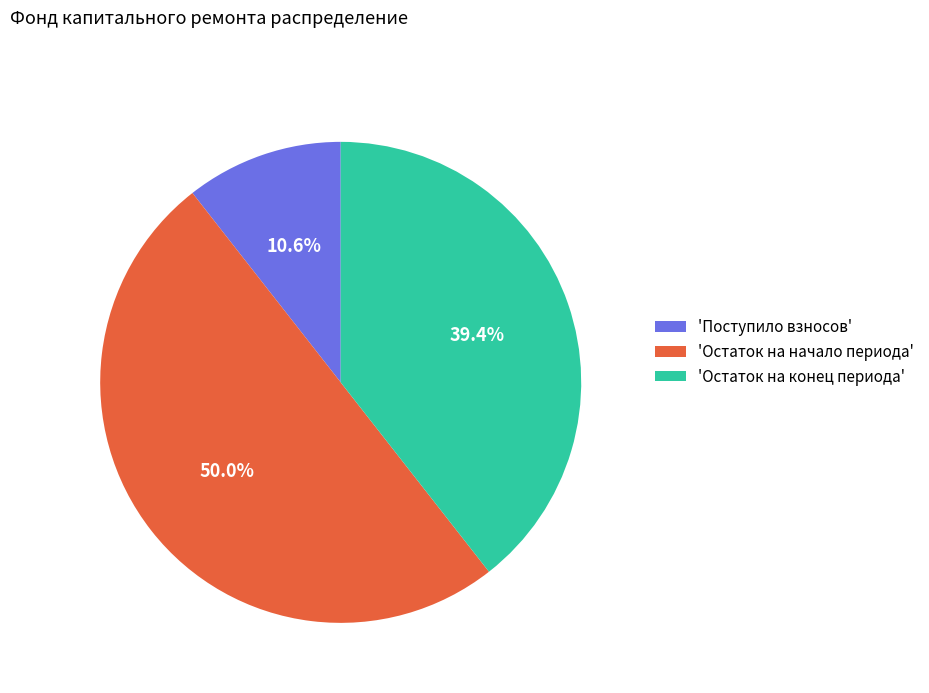

Does 'Остаток на конец периода' account for over 50% of the chart?

No